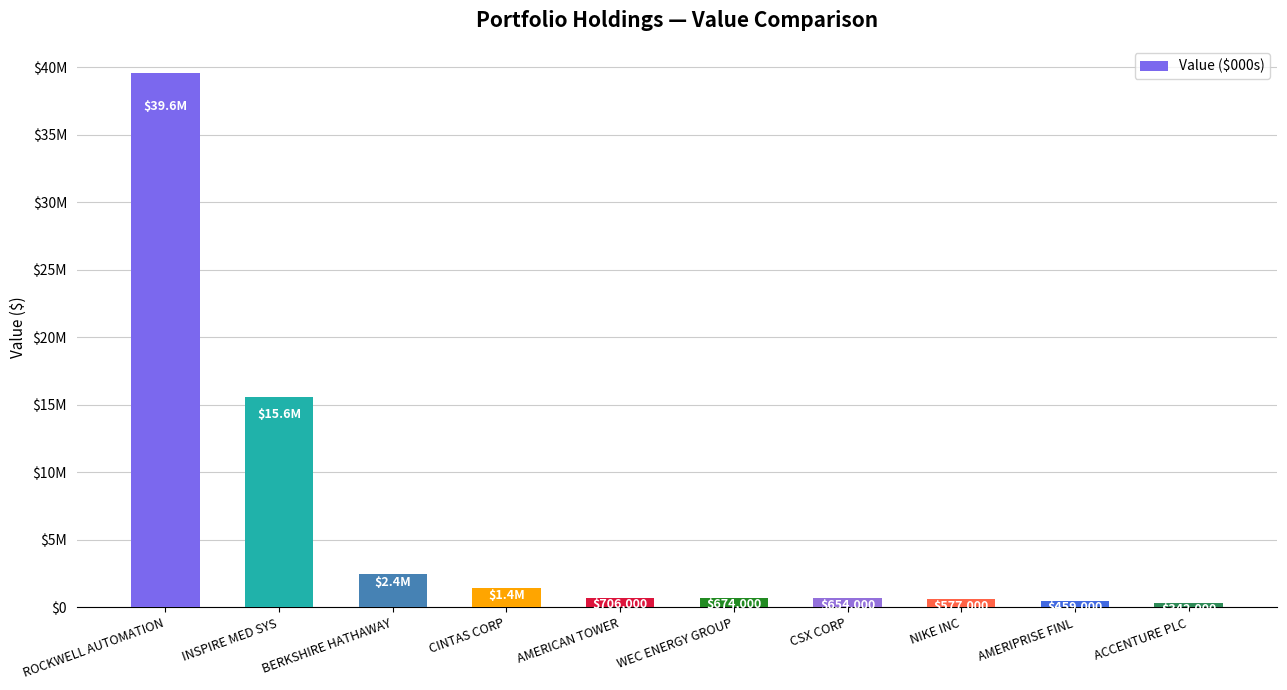

What is the sum of the values at CSX CORP and WEC ENERGY GROUP?

1328000